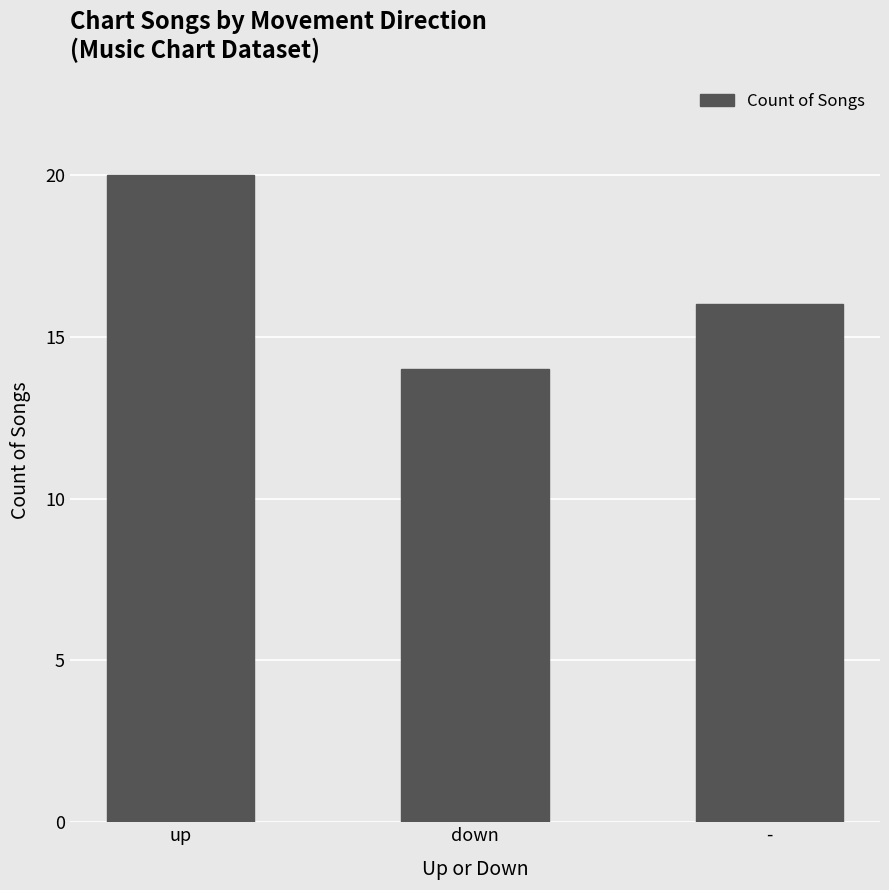

What is the difference between the maximum and minimum values?

6